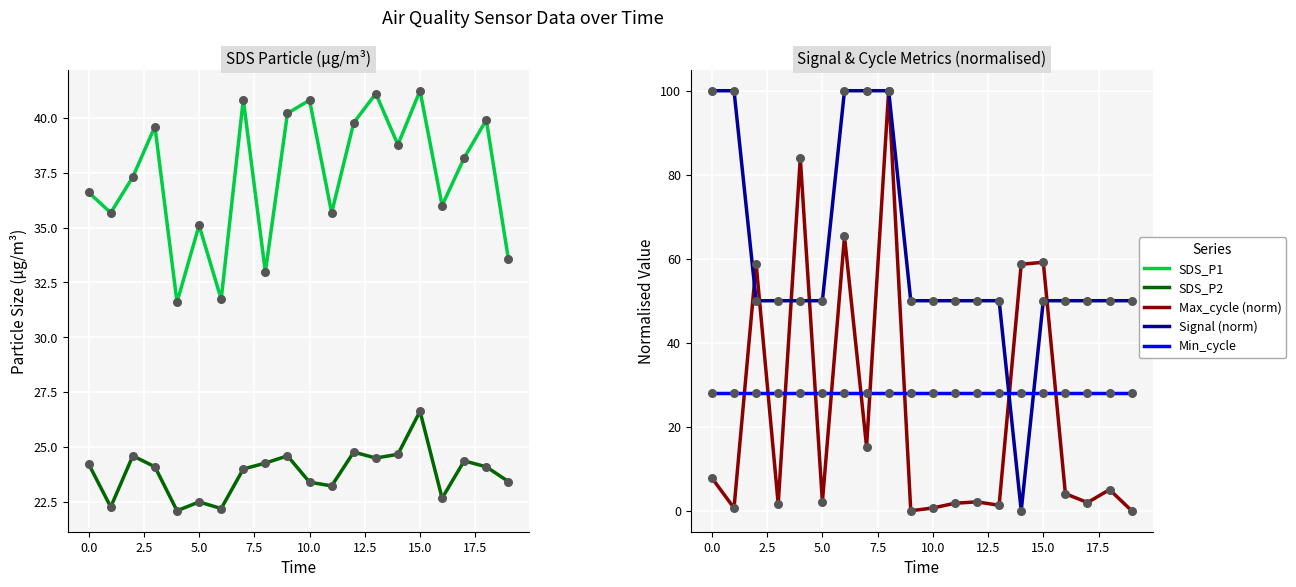

Which series contains the lowest Y value?

Max_cycle (norm)